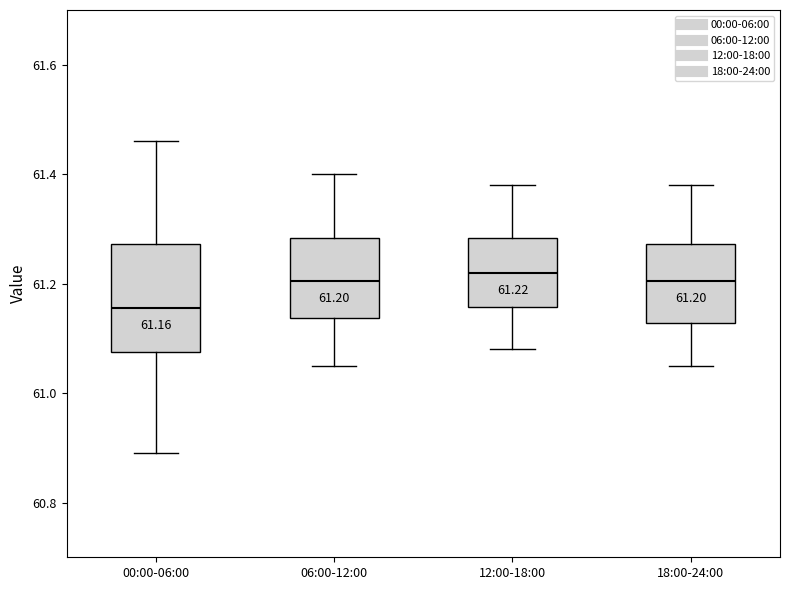

Which box has the lowest median line?

00:00-06:00